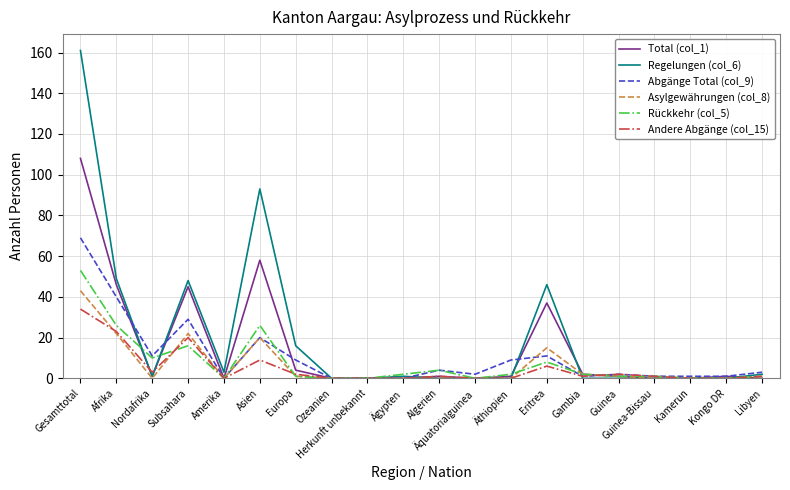

Which series has the largest range (max minus min)?

Regelungen (col_6)